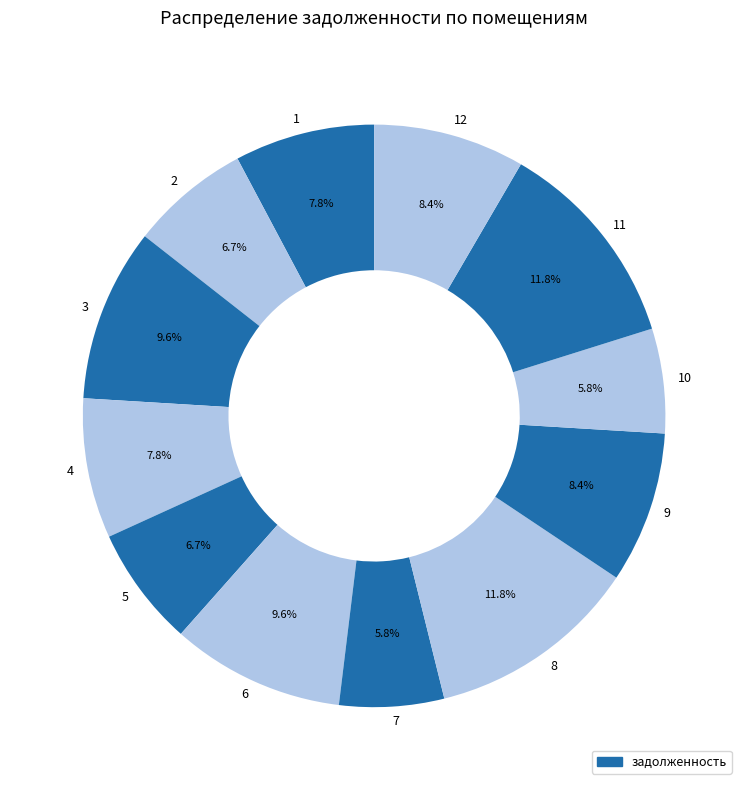

What percentage is NOT represented by 2?

93.3%